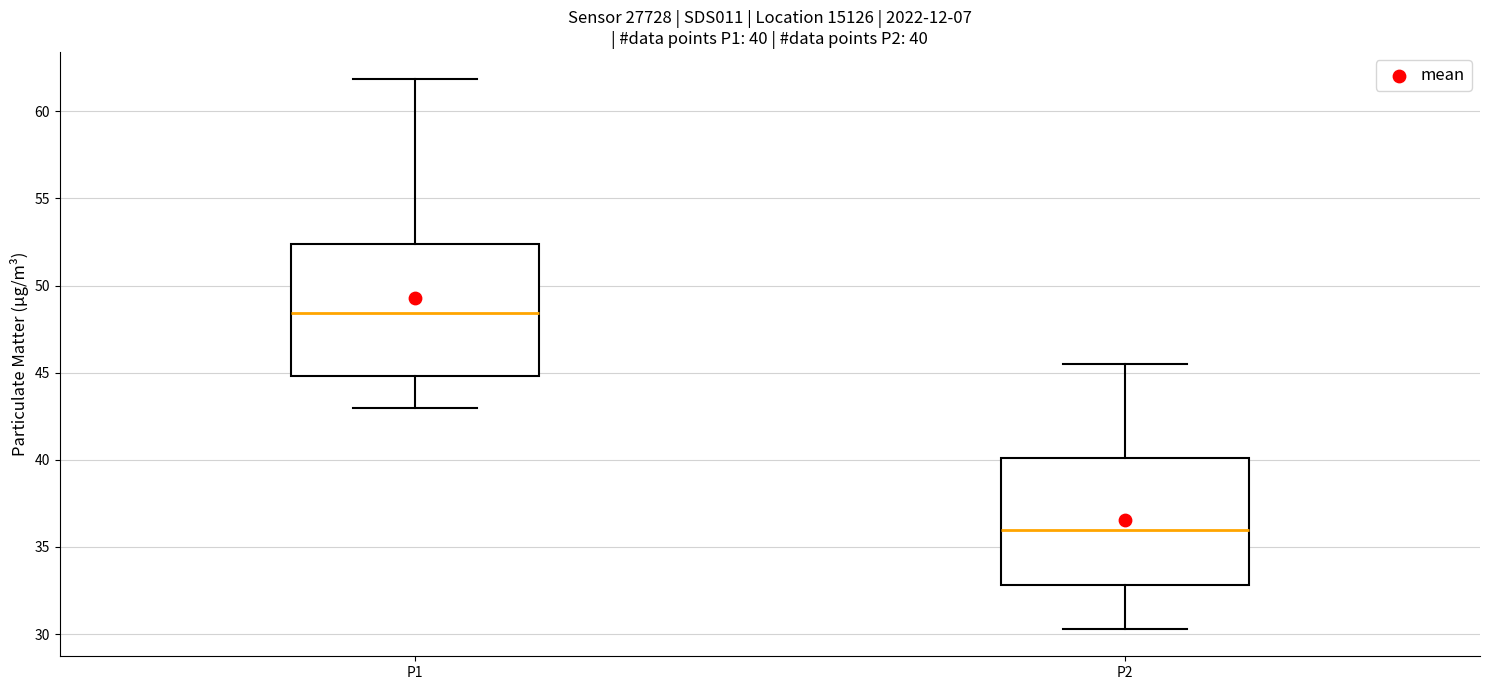

Which box has the lowest median line?

P2